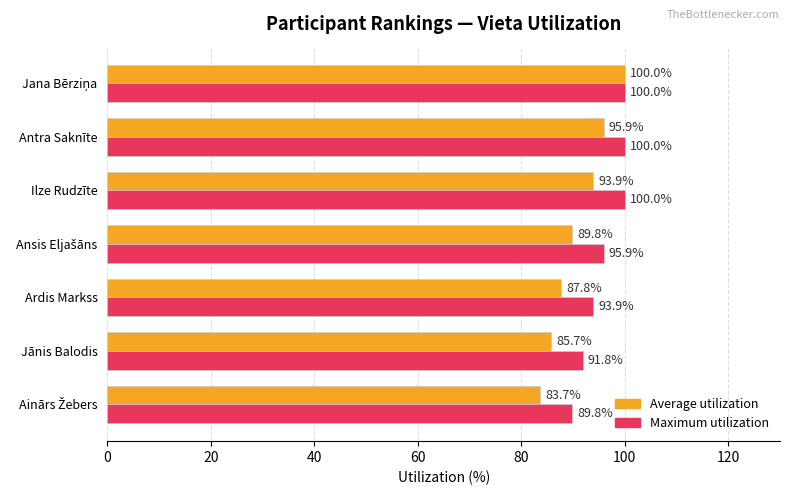

Is it true that Maximum utilization equals 148.0 at Ilze Rudzīte?

False